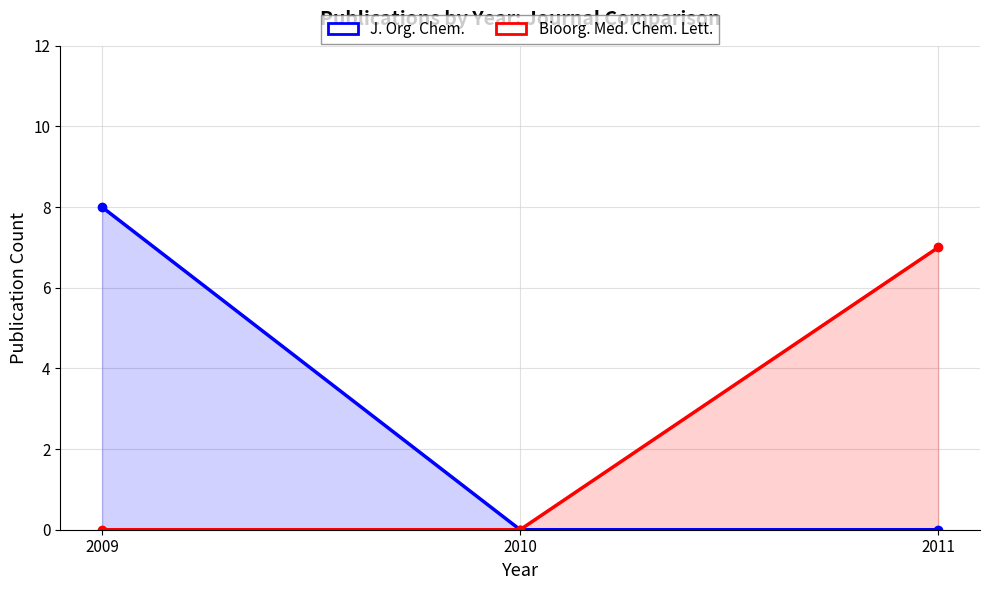

At which label does Bioorg. Med. Chem. Lett. reach its minimum?

2009